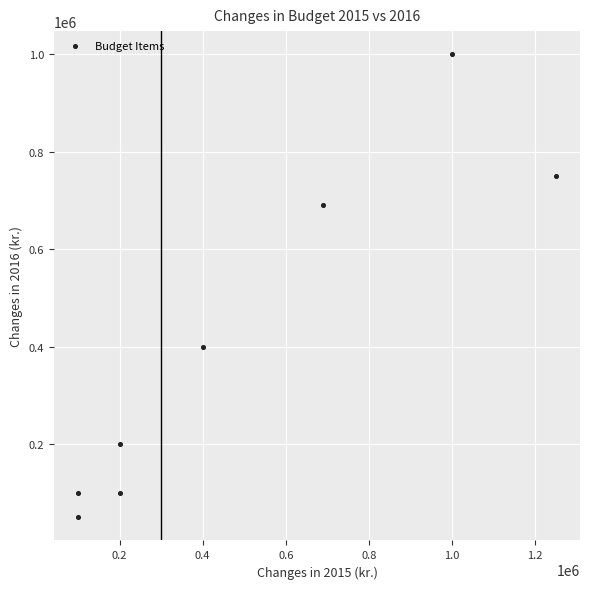

What Y value in the scatter plot is closest to 525000?

400000